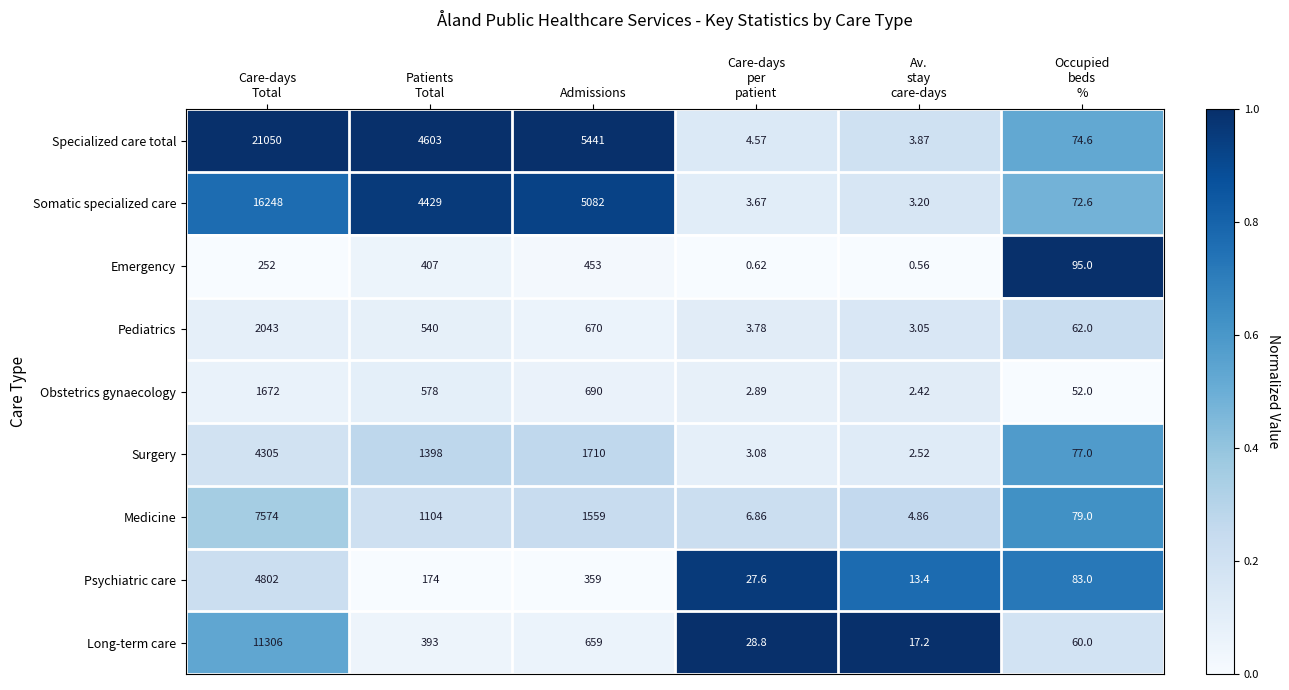

Where is Somatic specialized care nearest to the value 8125?

Admissions